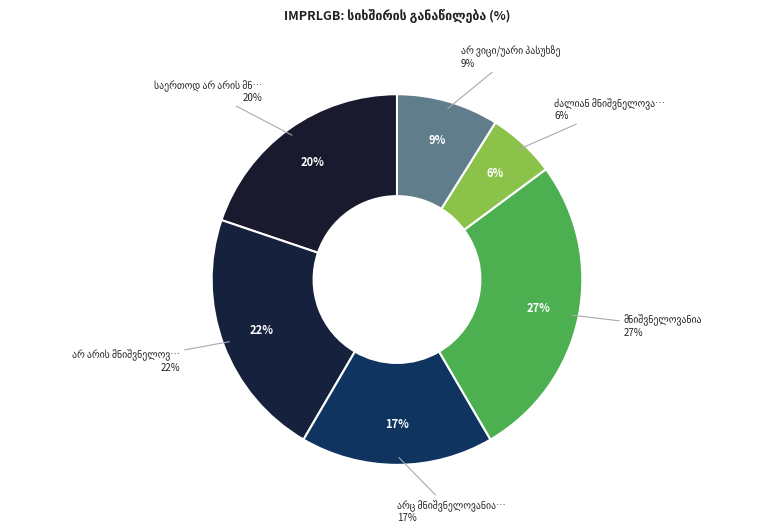

To the nearest percent, what is the average slice percentage?

17%